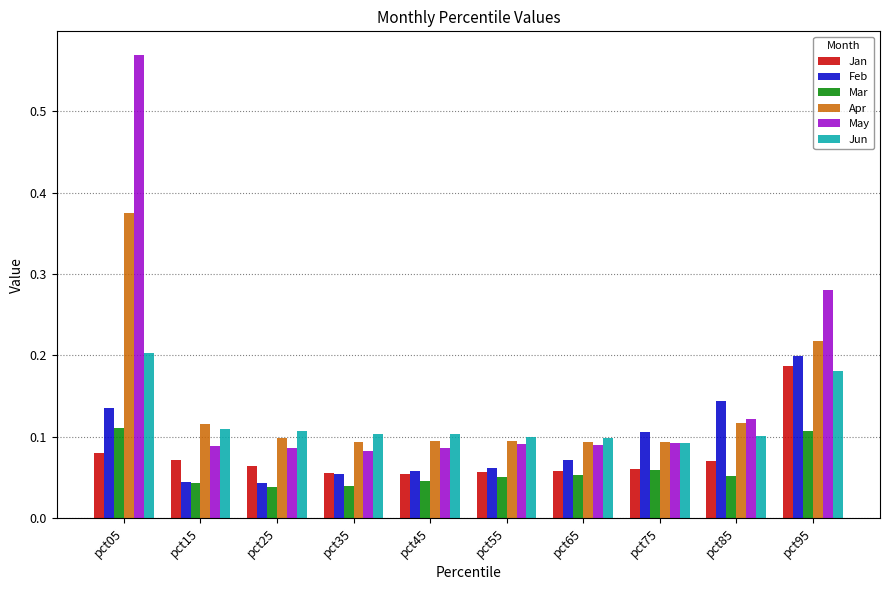

What is the sum of all Jan values?

0.8